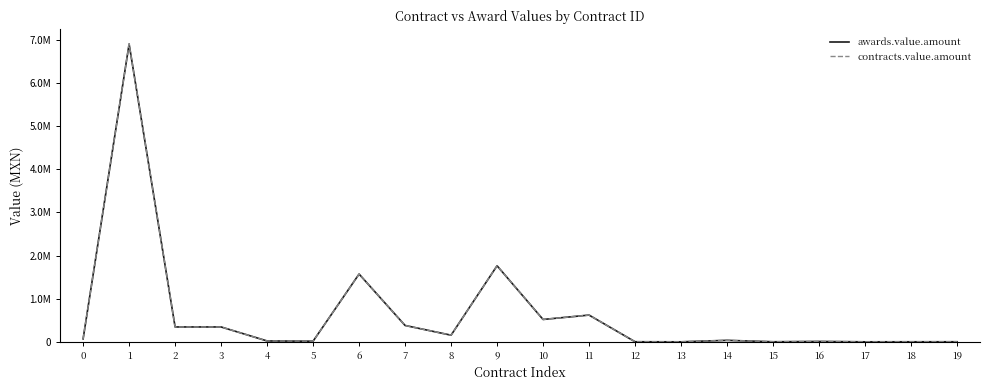

True or false: awards.value.amount and contracts.value.amount cross at least once.

False